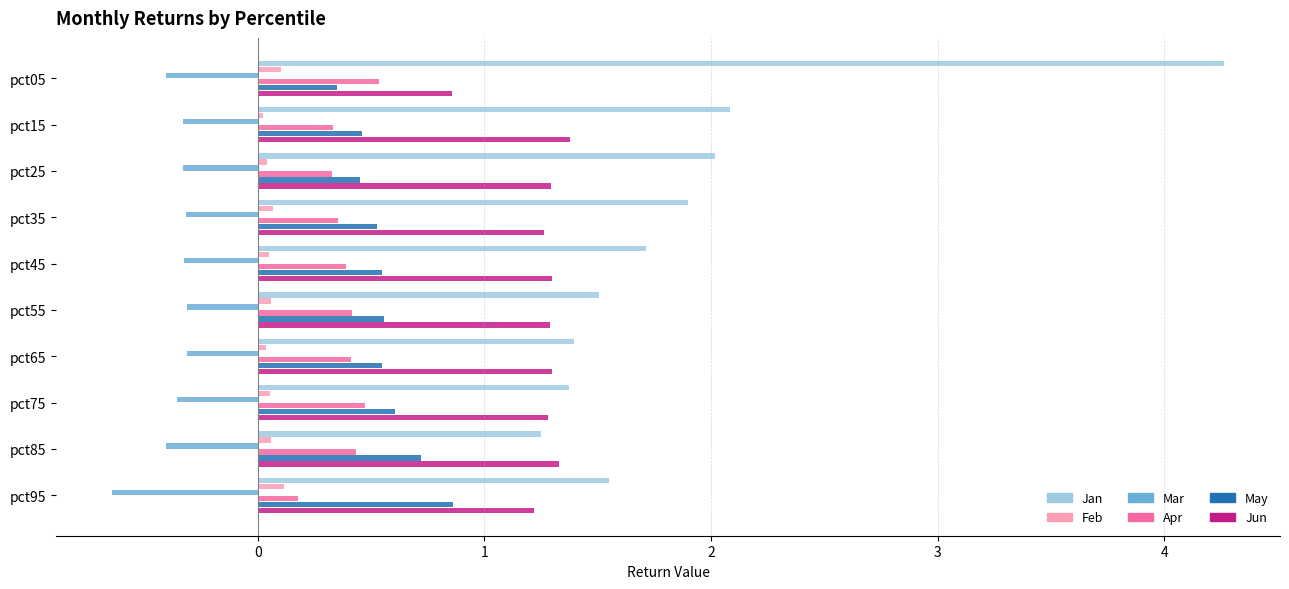

What is the sum of all Jan values?

19.0